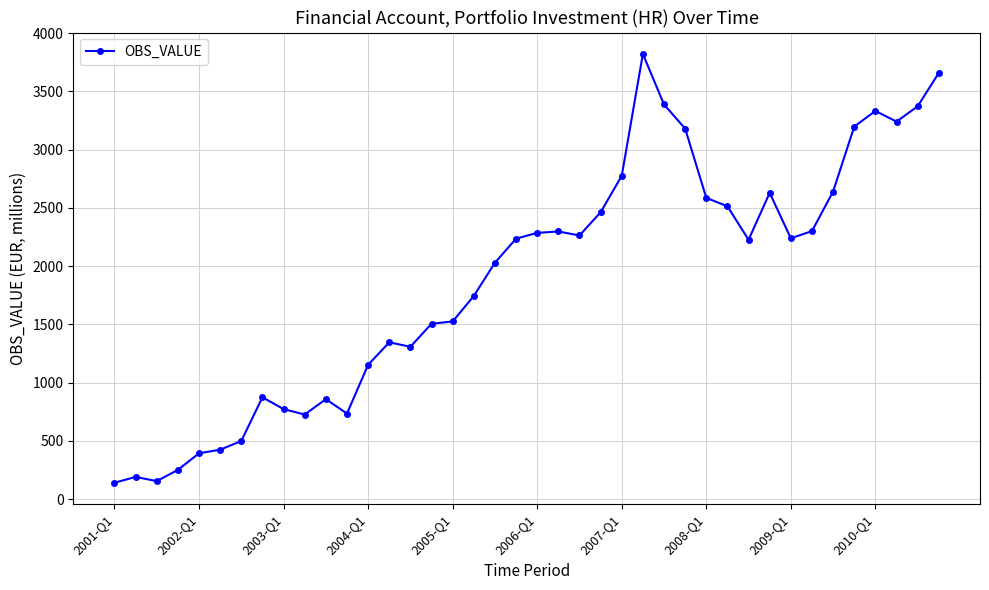

What is the smallest value displayed?

141.2